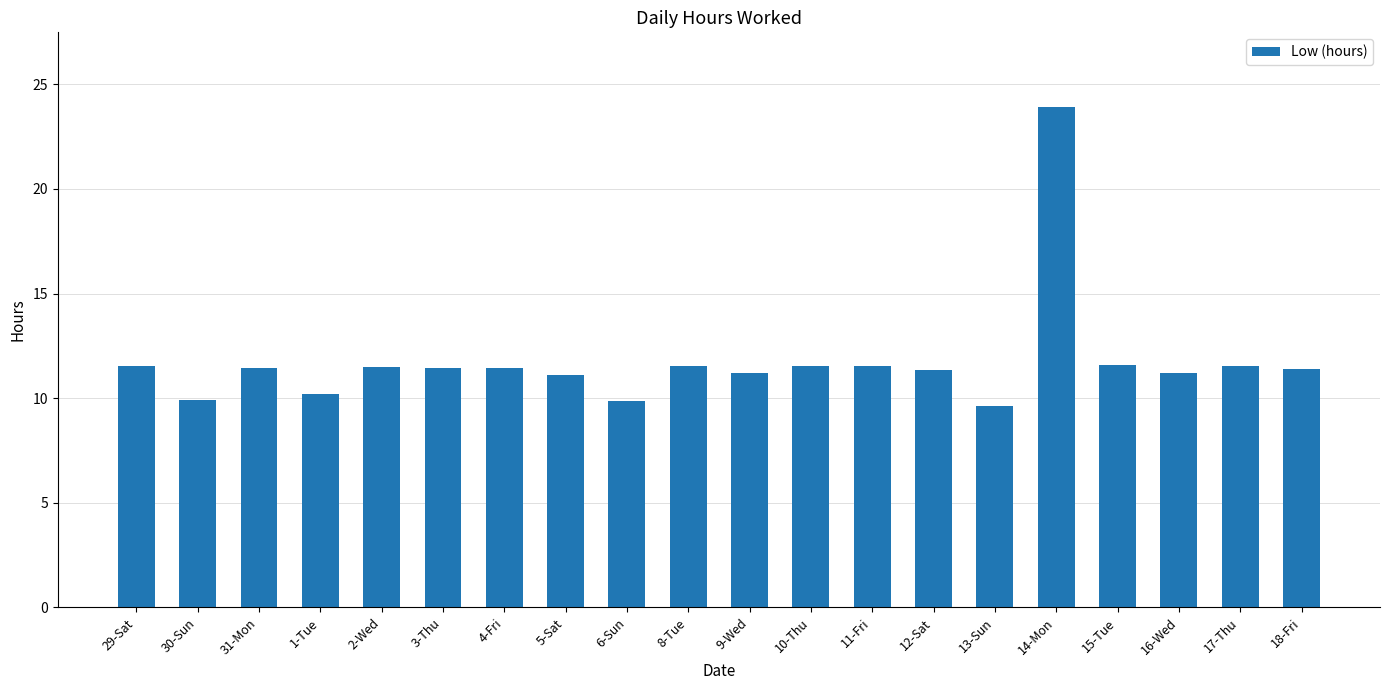

What is the difference between the values at 17-Thu and 3-Thu?

0.1